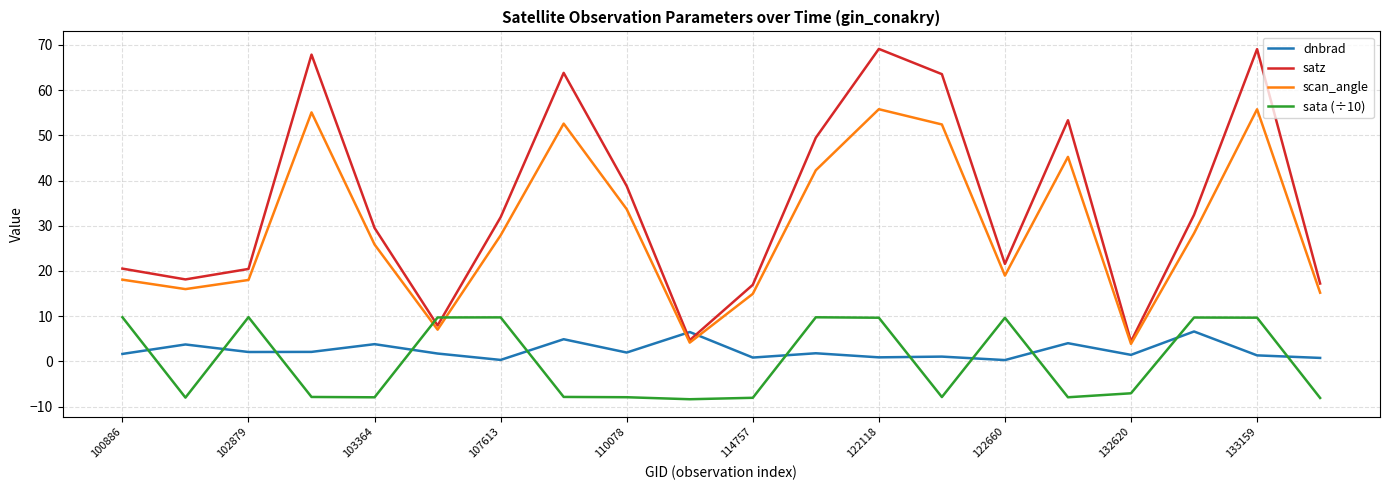

Which series has the widest spread of values?

satz